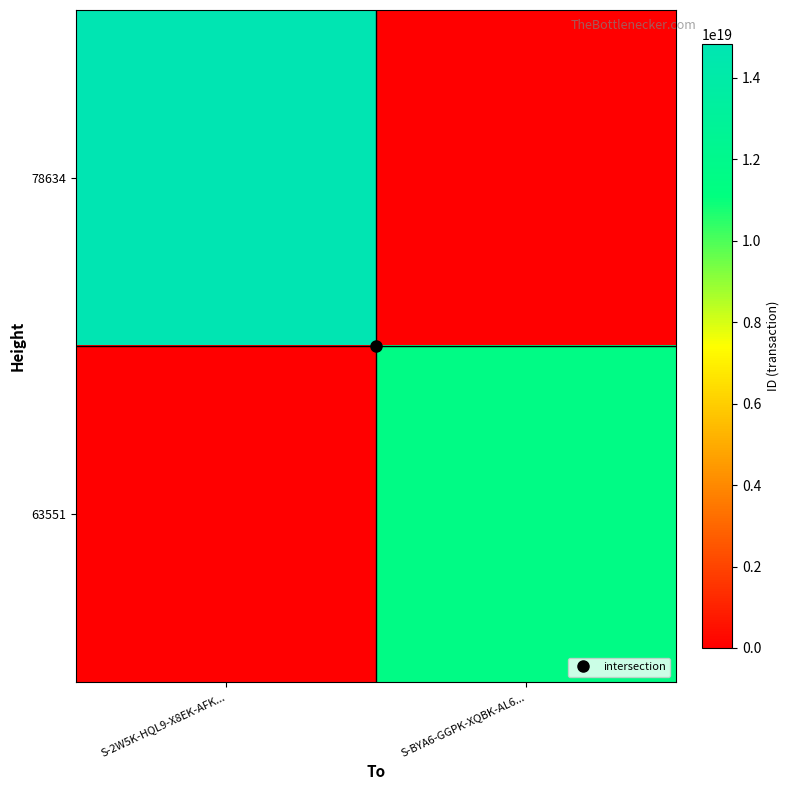

At how many categories does at least one series exceed 13962223774311376896?

1